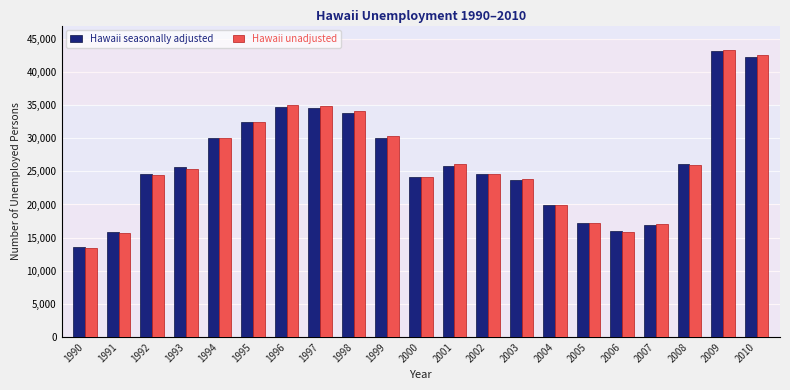

How many bars are there in total?

42